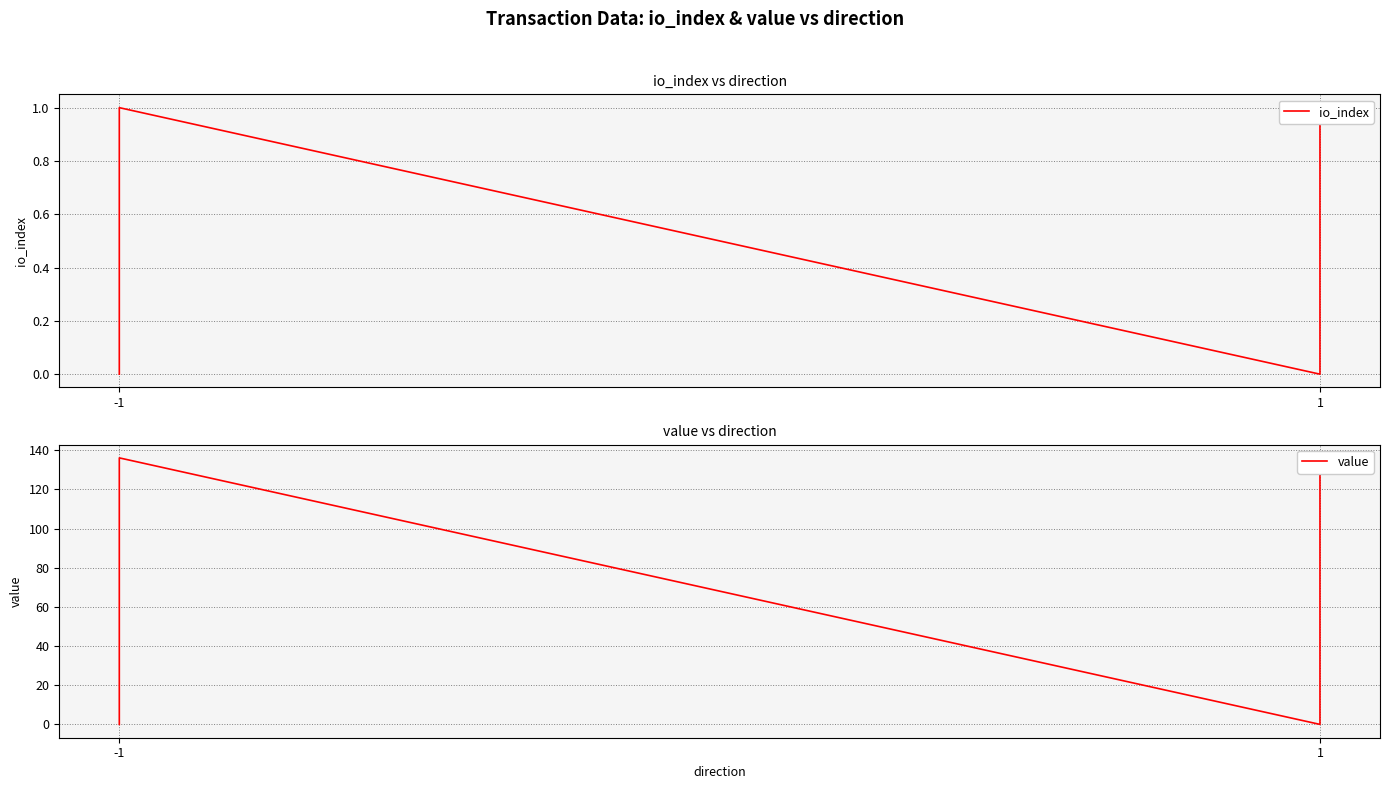

Reading left to right, extract all data points from this chart.

io_index: 0.0	1.0	0.0	1.0
value: 0.0	136.1	0.0	136.1